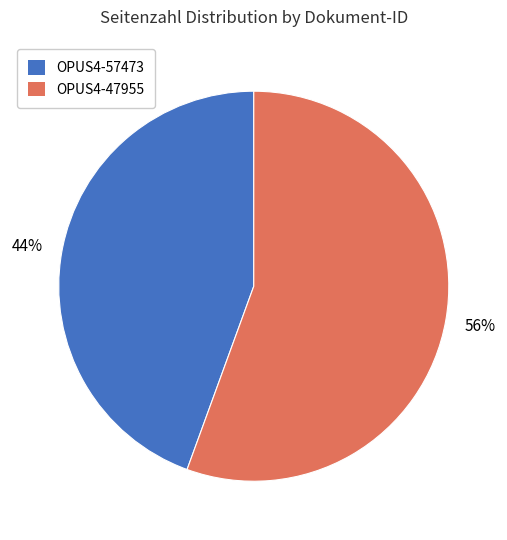

True or false: OPUS4-47955 accounts for 49% of the total.

False